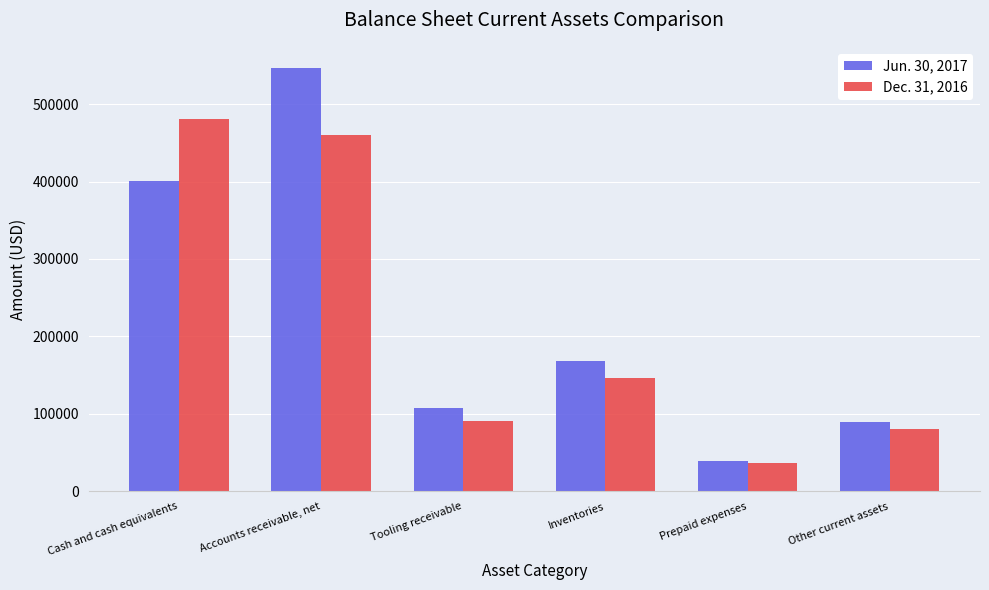

How many bars are there in total?

12